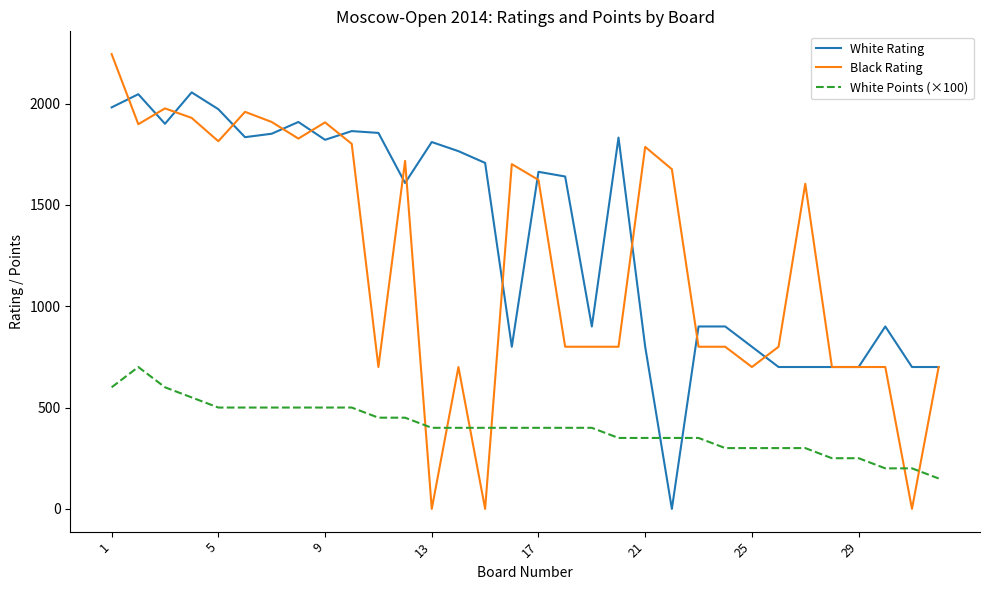

True or false: White Points (×100) and White Rating intersect in this chart.

True